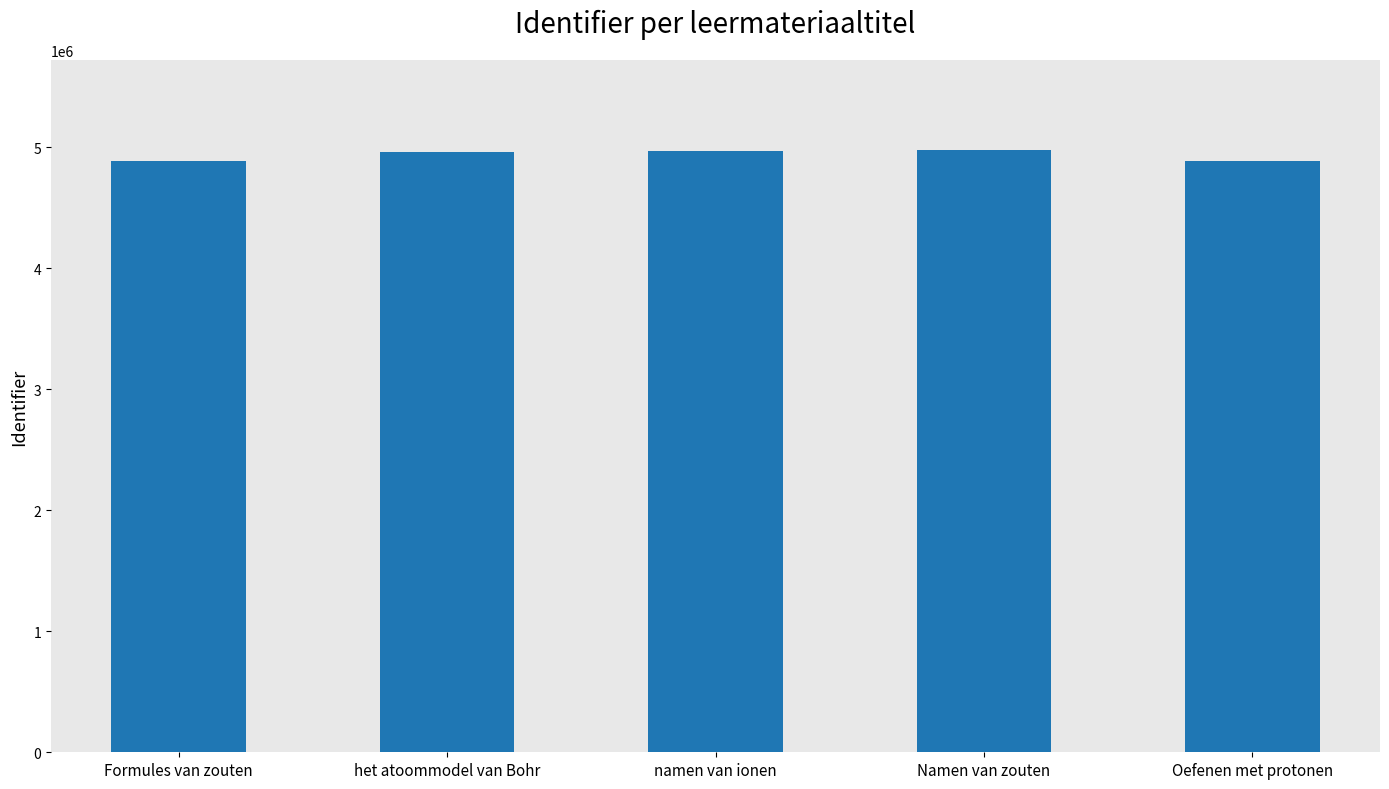

What is the greatest value displayed?

4976149